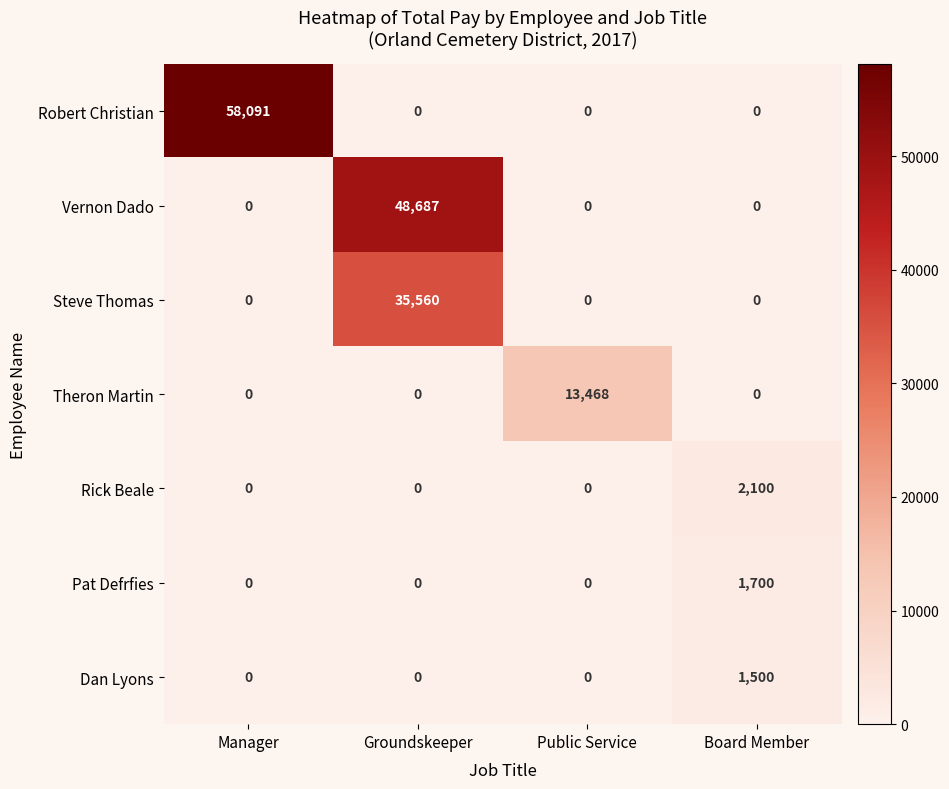

How many distinct data groups are displayed?

7